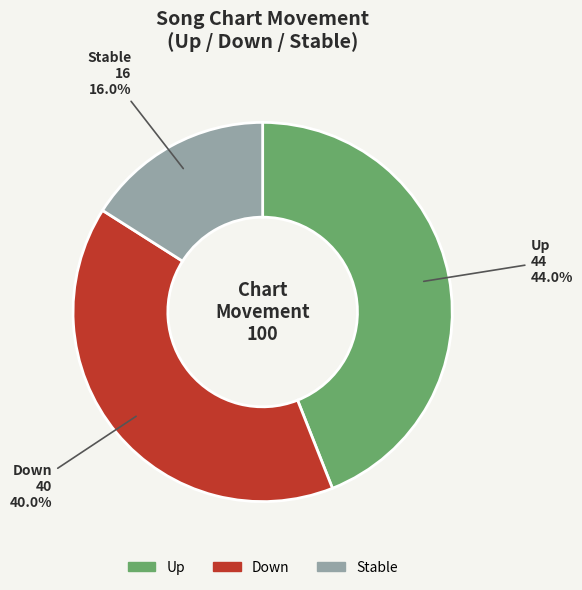

Is there any slice that represents more than half of the pie?

No